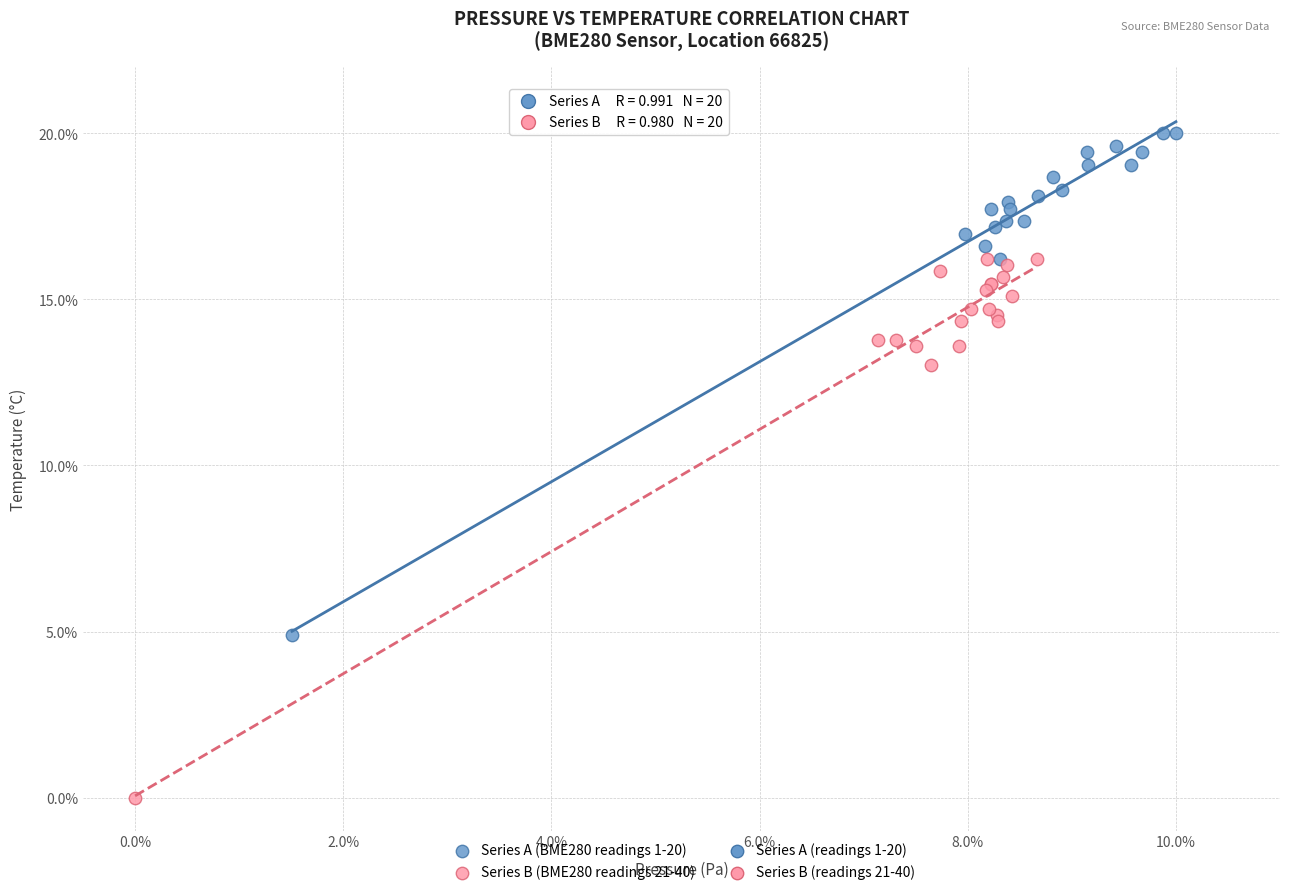

Which series contains the highest Y value?

Series A (BME280 readings 1-20)